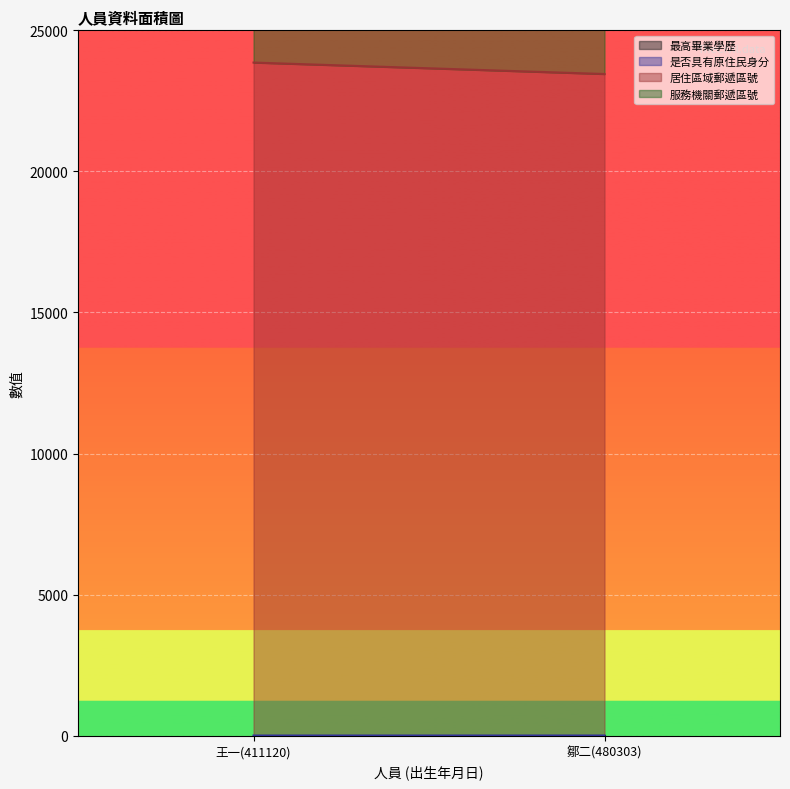

Between 鄒二(480303) and 王一(411120), which is larger?

鄒二(480303)